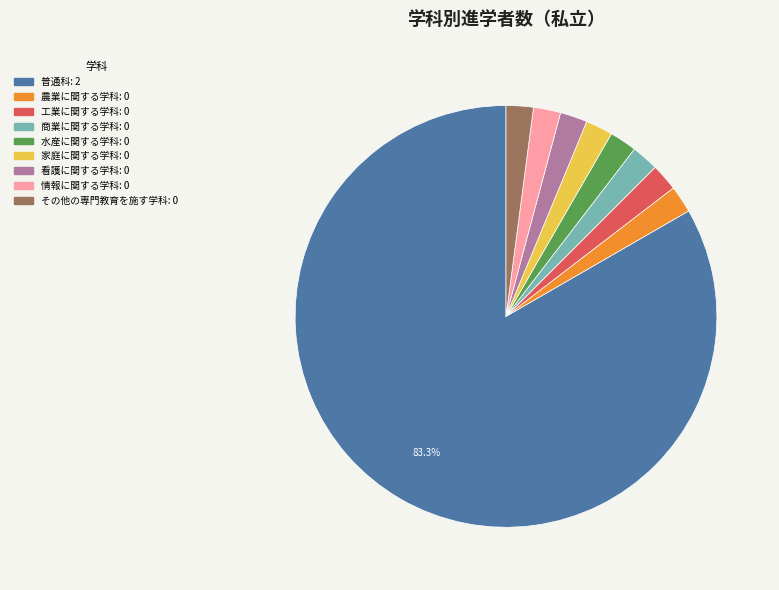

Is the sum of 情報に関する学科 and その他の専門教育を施す学科 greater than half?

No